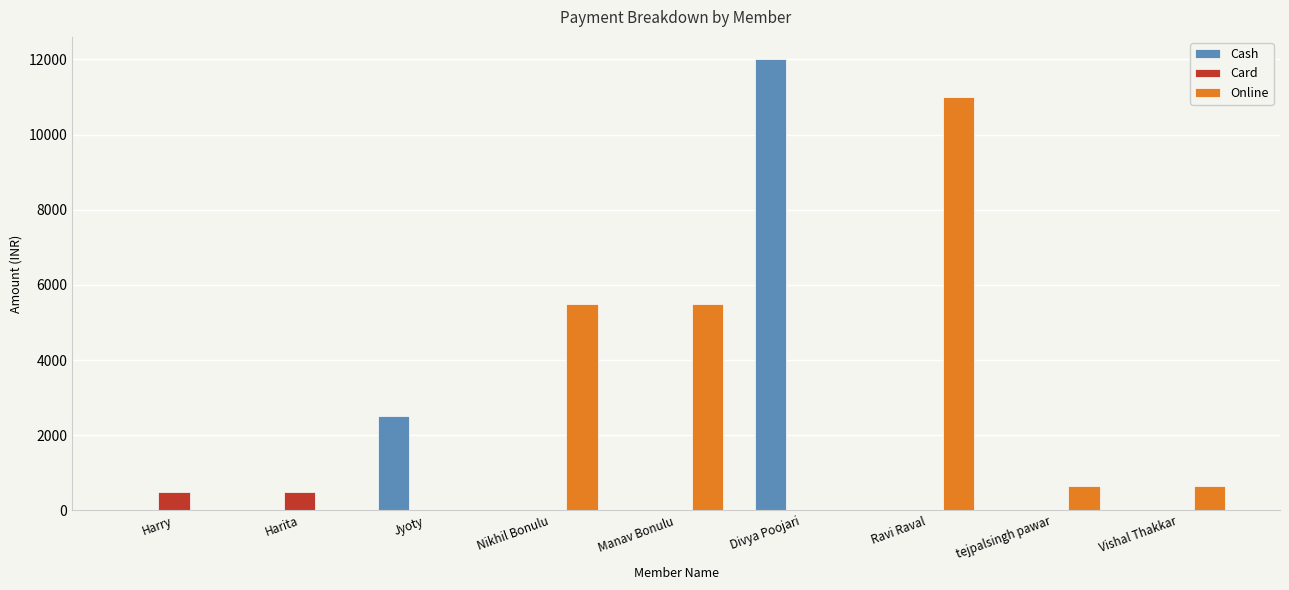

Which series changed the most between Ravi Raval and tejpalsingh pawar?

Online